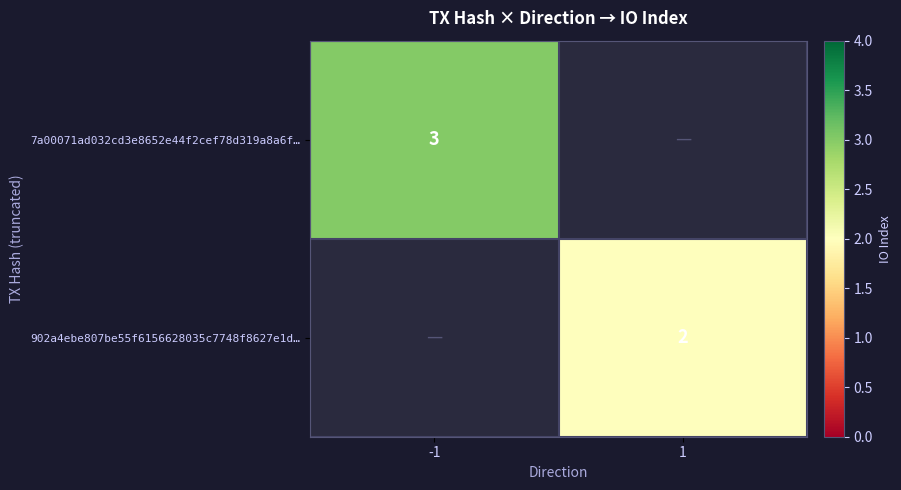

True or false: 902a4ebe807be55f6156628035c7748f8627e1d… has a value of 2 at 1.

True